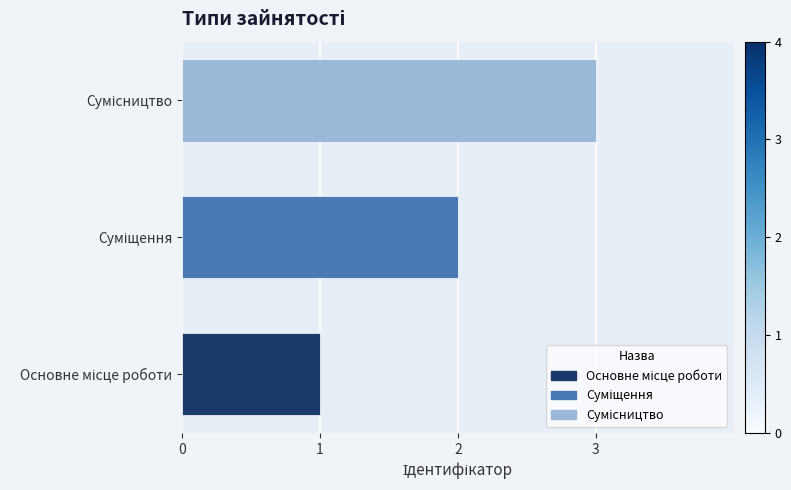

What is the greatest value displayed?

3